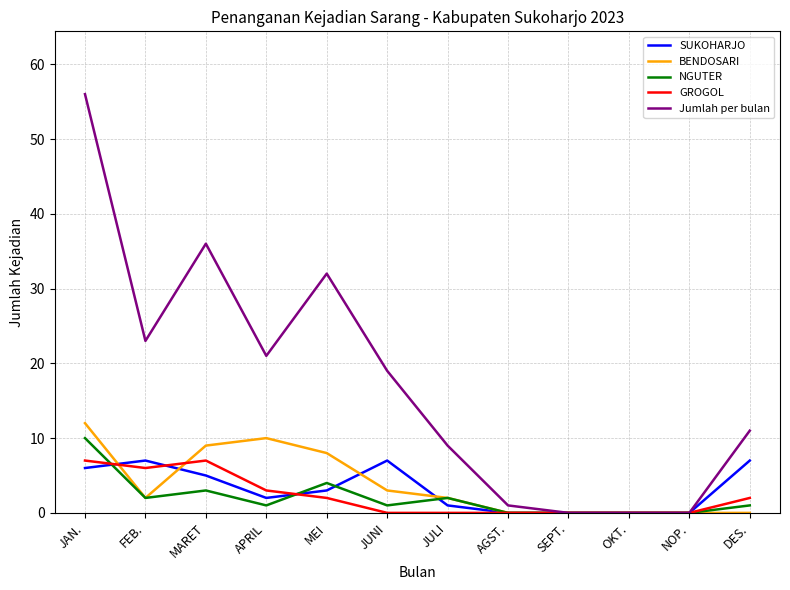

Is it true that Jumlah per bulan equals 19 at JUNI?

True